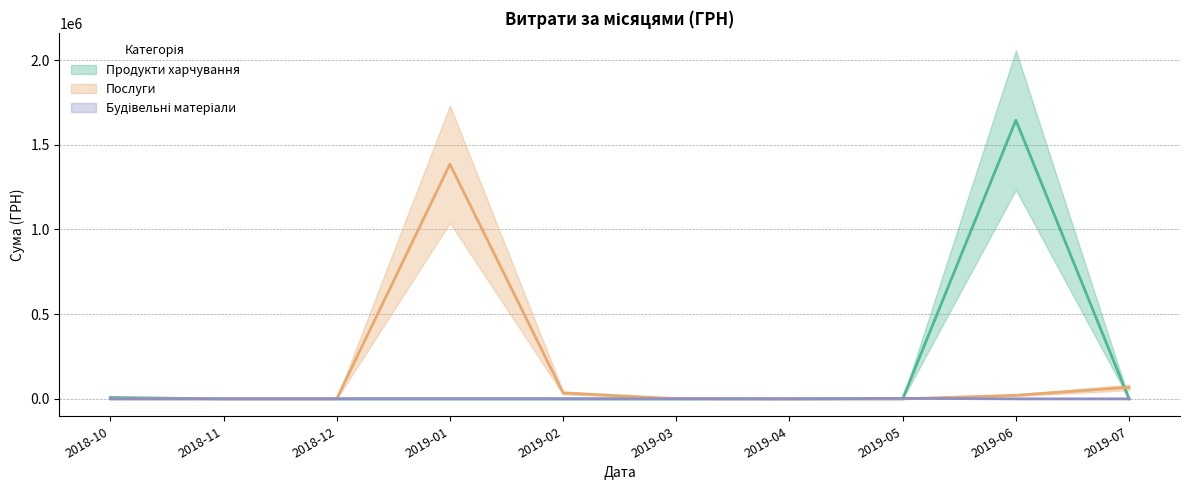

What is the sum of all Продукти харчування values?

1653127.4